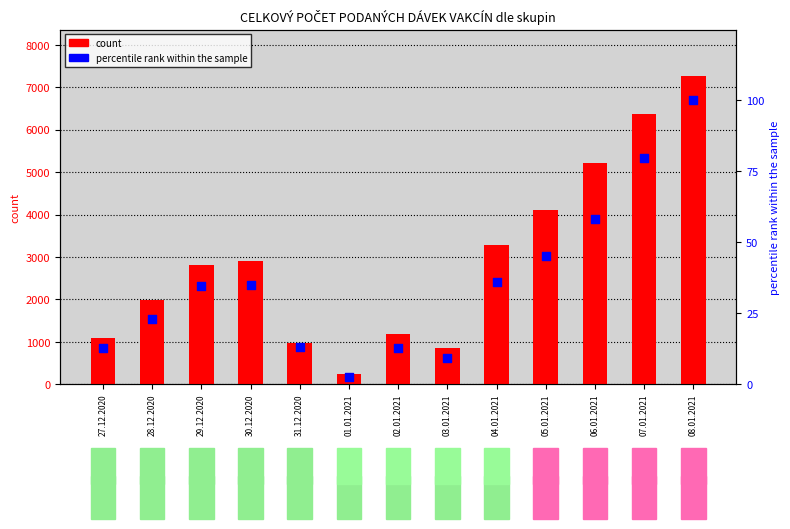

At which category is the sum across all series the highest?

08.01.2021